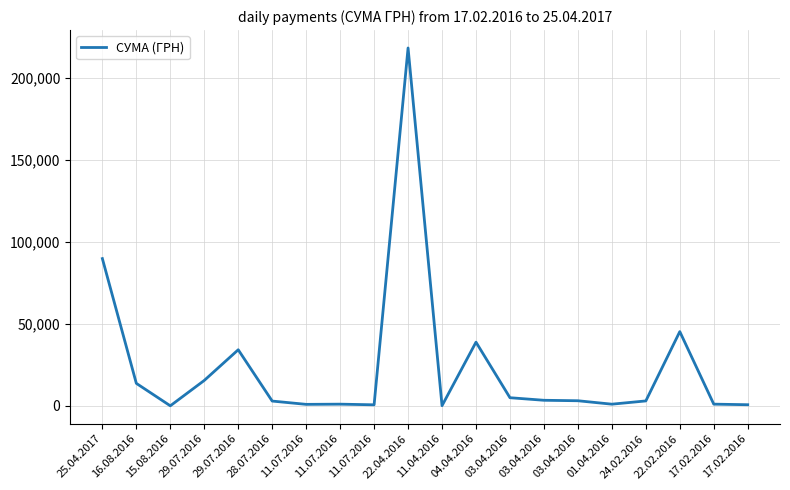

What is the approximate value at 11.07.2016?

625.9